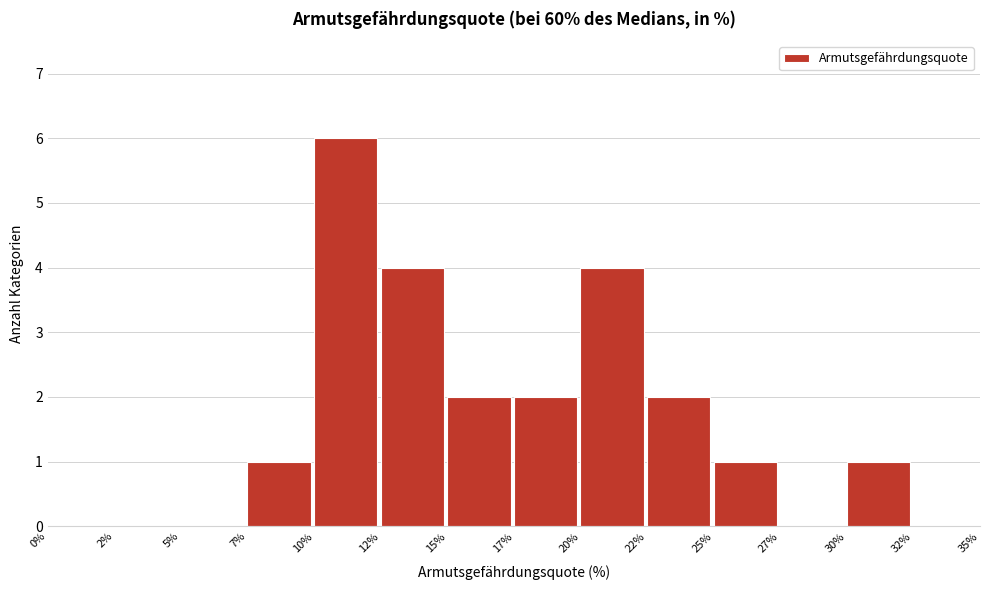

Reading right to left, extract all data points from this chart.

32%=0	30%=1	27%=0	25%=1	22%=2	20%=4	17%=2	15%=2	12%=4	10%=6	7%=1	5%=0	2%=0	0%=0